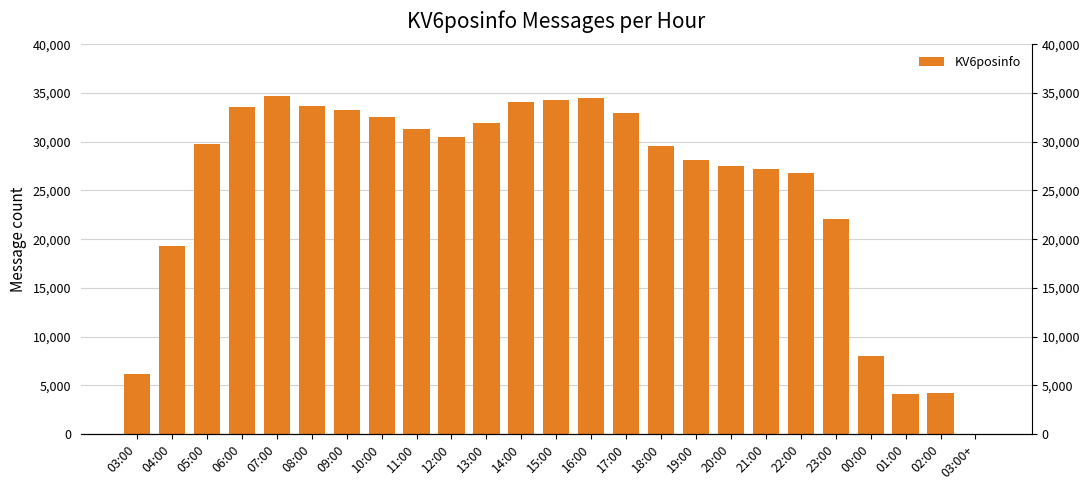

Reading left to right, list all the values displayed in this chart.

03:00=6119	04:00=19346	05:00=29814	06:00=33517	07:00=34688	08:00=33680	09:00=33263	10:00=32538	11:00=31300	12:00=30447	13:00=31960	14:00=34118	15:00=34279	16:00=34481	17:00=32964	18:00=29596	19:00=28114	20:00=27555	21:00=27163	22:00=26825	23:00=22060	00:00=8048	01:00=4112	02:00=4231	03:00+=1